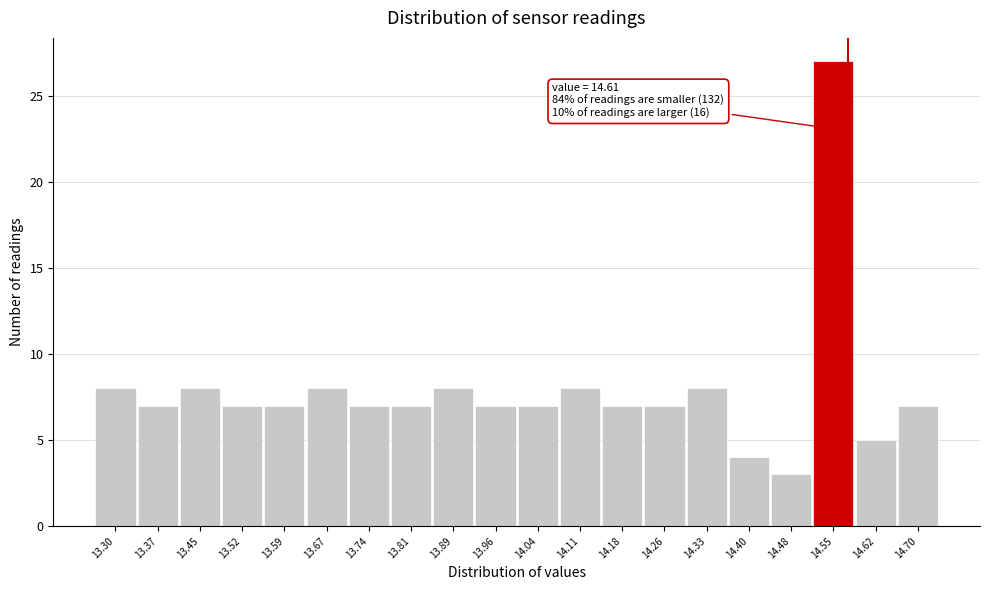

Reading left to right, list all the values displayed in this chart.

13.30=8	13.37=7	13.45=8	13.52=7	13.59=7	13.67=8	13.74=7	13.81=7	13.89=8	13.96=7	14.04=7	14.11=8	14.18=7	14.26=7	14.33=8	14.40=4	14.48=3	14.55=27	14.62=5	14.70=7